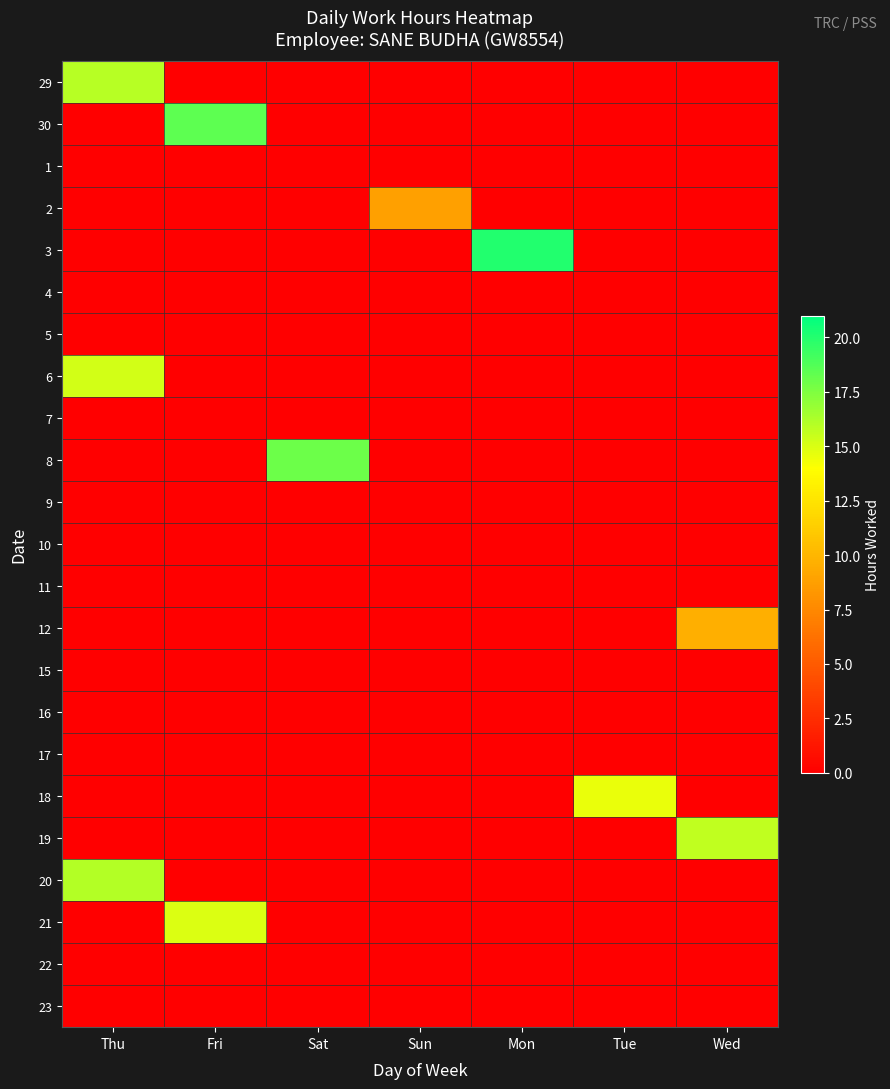

Reading left to right, transcribe all the data shown in this chart.

29: Thu=15.9	Fri=0.0	Sat=0.0	Sun=0.0	Mon=0.0	Tue=0.0	Wed=0.0
30: Thu=0.0	Fri=18.4	Sat=0.0	Sun=0.0	Mon=0.0	Tue=0.0	Wed=0.0
1: Thu=0.0	Fri=0.0	Sat=0.0	Sun=0.0	Mon=0.0	Tue=0.0	Wed=0.0
2: Thu=0.0	Fri=0.0	Sat=0.0	Sun=8.8	Mon=0.0	Tue=0.0	Wed=0.0
3: Thu=0.0	Fri=0.0	Sat=0.0	Sun=0.0	Mon=20.1	Tue=0.0	Wed=0.0
4: Thu=0.0	Fri=0.0	Sat=0.0	Sun=0.0	Mon=0.0	Tue=0.0	Wed=0.0
5: Thu=0.0	Fri=0.0	Sat=0.0	Sun=0.0	Mon=0.0	Tue=0.0	Wed=0.0
6: Thu=15.2	Fri=0.0	Sat=0.0	Sun=0.0	Mon=0.0	Tue=0.0	Wed=0.0
7: Thu=0.0	Fri=0.0	Sat=0.0	Sun=0.0	Mon=0.0	Tue=0.0	Wed=0.0
8: Thu=0.0	Fri=0.0	Sat=18.0	Sun=0.0	Mon=0.0	Tue=0.0	Wed=0.0
9: Thu=0.0	Fri=0.0	Sat=0.0	Sun=0.0	Mon=0.0	Tue=0.0	Wed=0.0
10: Thu=0.0	Fri=0.0	Sat=0.0	Sun=0.0	Mon=0.0	Tue=0.0	Wed=0.0
11: Thu=0.0	Fri=0.0	Sat=0.0	Sun=0.0	Mon=0.0	Tue=0.0	Wed=0.0
12: Thu=0.0	Fri=0.0	Sat=0.0	Sun=0.0	Mon=0.0	Tue=0.0	Wed=9.6
15: Thu=0.0	Fri=0.0	Sat=0.0	Sun=0.0	Mon=0.0	Tue=0.0	Wed=0.0
16: Thu=0.0	Fri=0.0	Sat=0.0	Sun=0.0	Mon=0.0	Tue=0.0	Wed=0.0
17: Thu=0.0	Fri=0.0	Sat=0.0	Sun=0.0	Mon=0.0	Tue=0.0	Wed=0.0
18: Thu=0.0	Fri=0.0	Sat=0.0	Sun=0.0	Mon=0.0	Tue=14.6	Wed=0.0
19: Thu=0.0	Fri=0.0	Sat=0.0	Sun=0.0	Mon=0.0	Tue=0.0	Wed=15.7
20: Thu=16.0	Fri=0.0	Sat=0.0	Sun=0.0	Mon=0.0	Tue=0.0	Wed=0.0
21: Thu=0.0	Fri=15.0	Sat=0.0	Sun=0.0	Mon=0.0	Tue=0.0	Wed=0.0
22: Thu=0.0	Fri=0.0	Sat=0.0	Sun=0.0	Mon=0.0	Tue=0.0	Wed=0.0
23: Thu=0.0	Fri=0.0	Sat=0.0	Sun=0.0	Mon=0.0	Tue=0.0	Wed=0.0